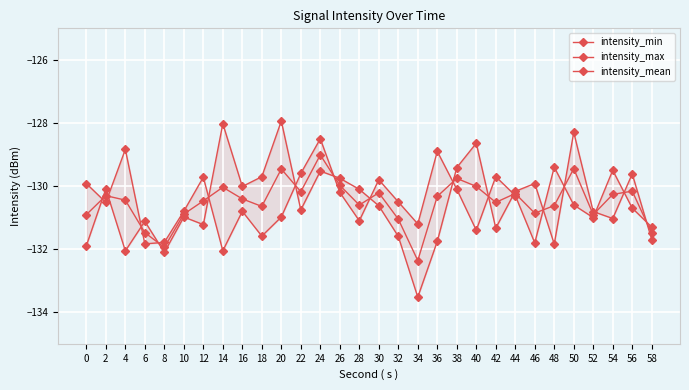

What is the value of the intensity_mean point at the 27th from the left?

-130.9